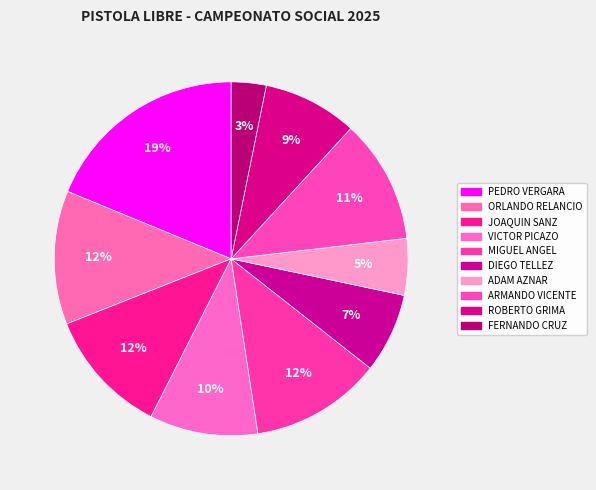

How many segments does this pie chart have?

10